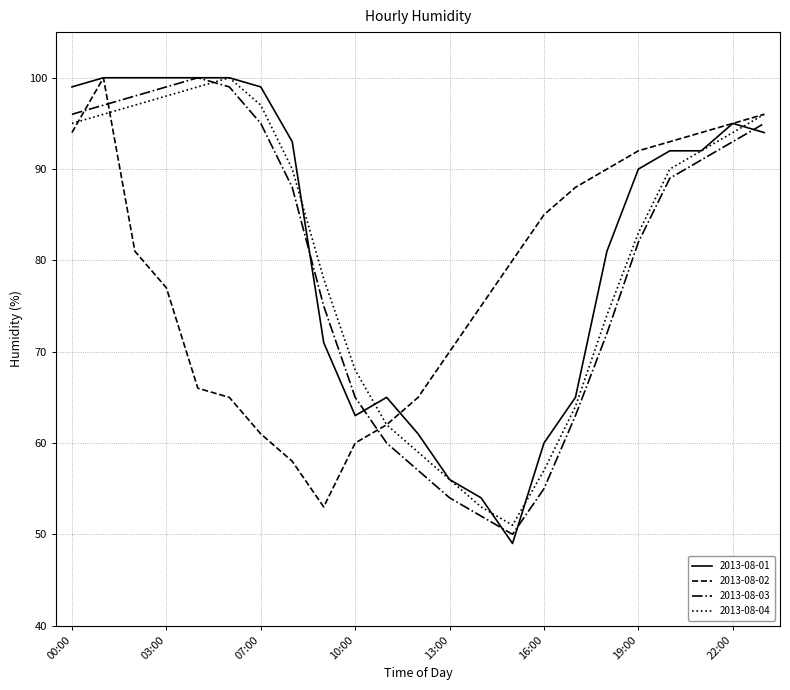

Which series ends up on top after the final intersection of 2013-08-01 and 2013-08-02?

2013-08-02